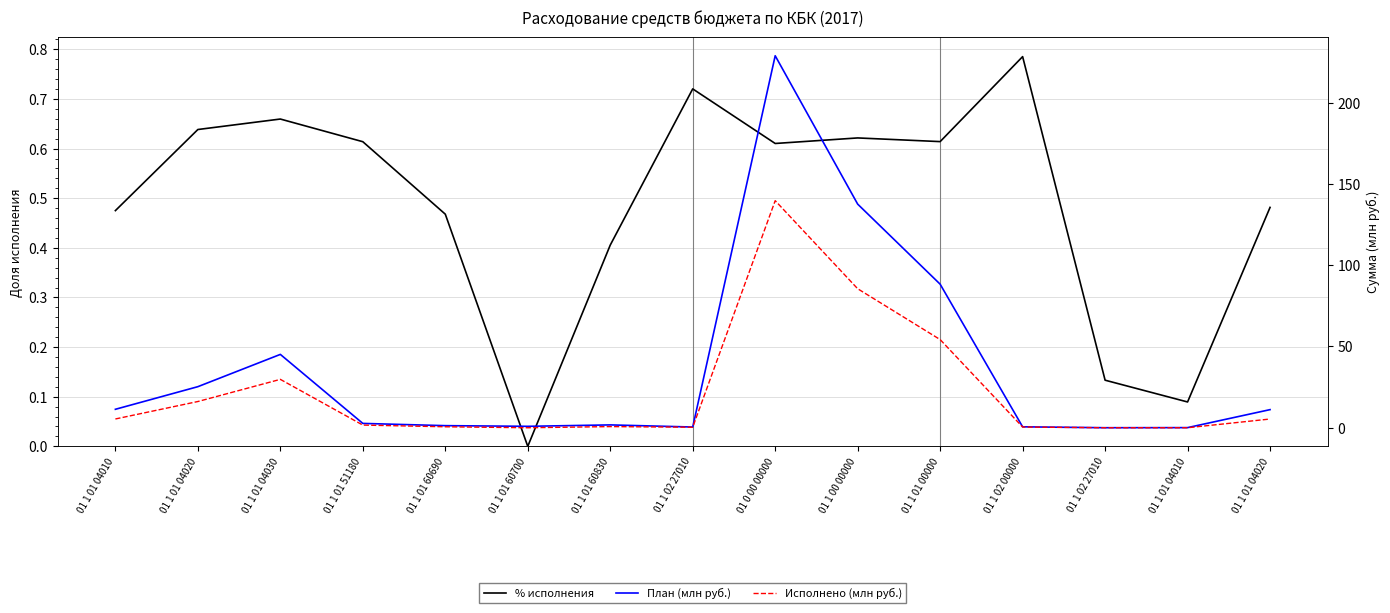

How many data points in Исполнено (млн руб.) are above 1?

8